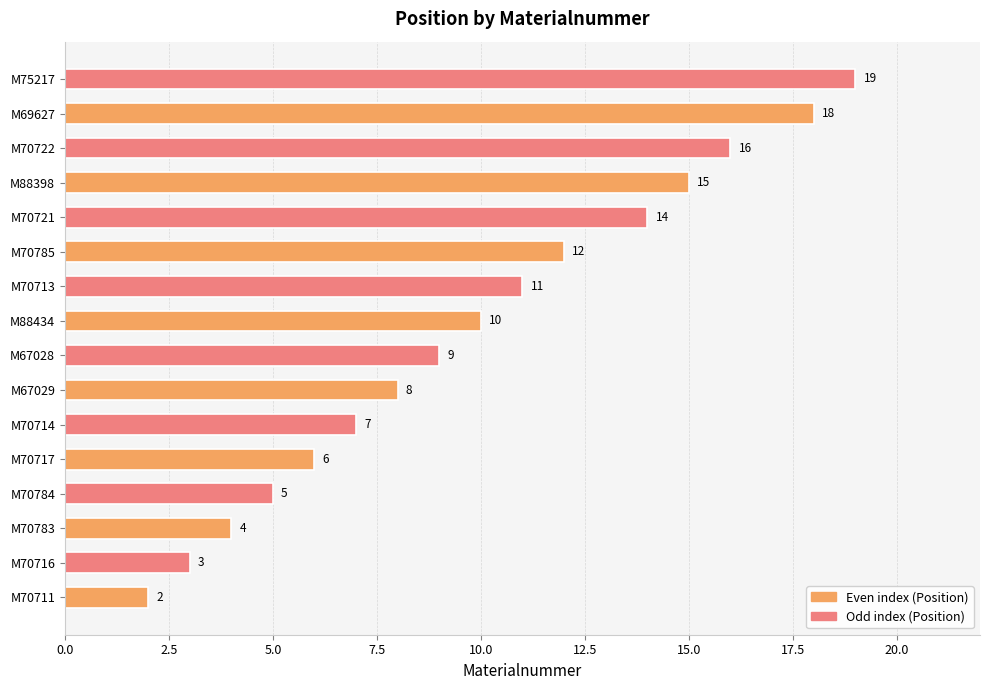

What is the difference between the maximum and minimum values?

17